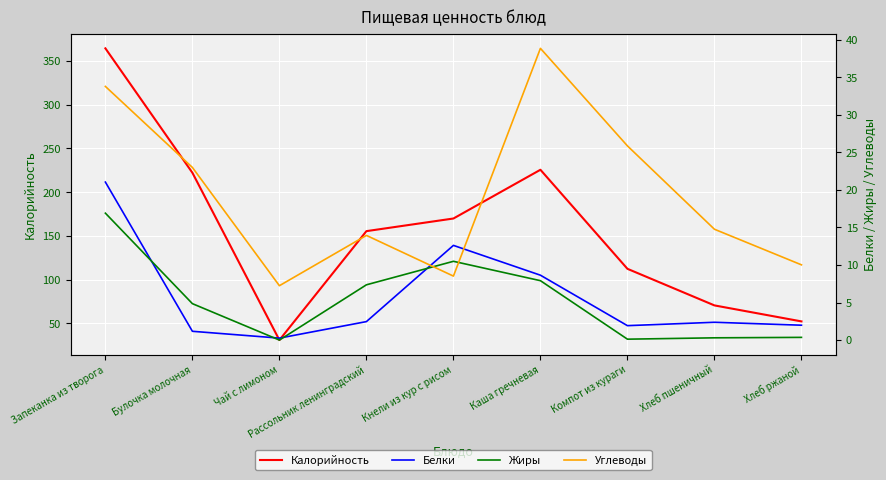

What is the value of the Калорийность point at the 9th from the left?

52.2